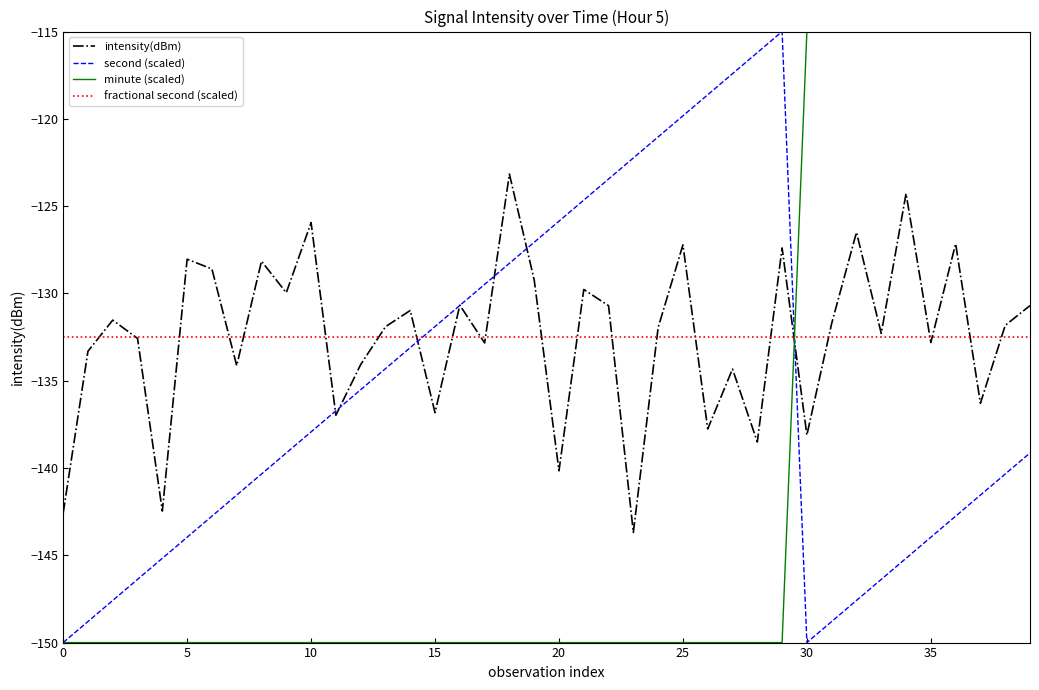

What is the maximum value for second (scaled)?

-115.0